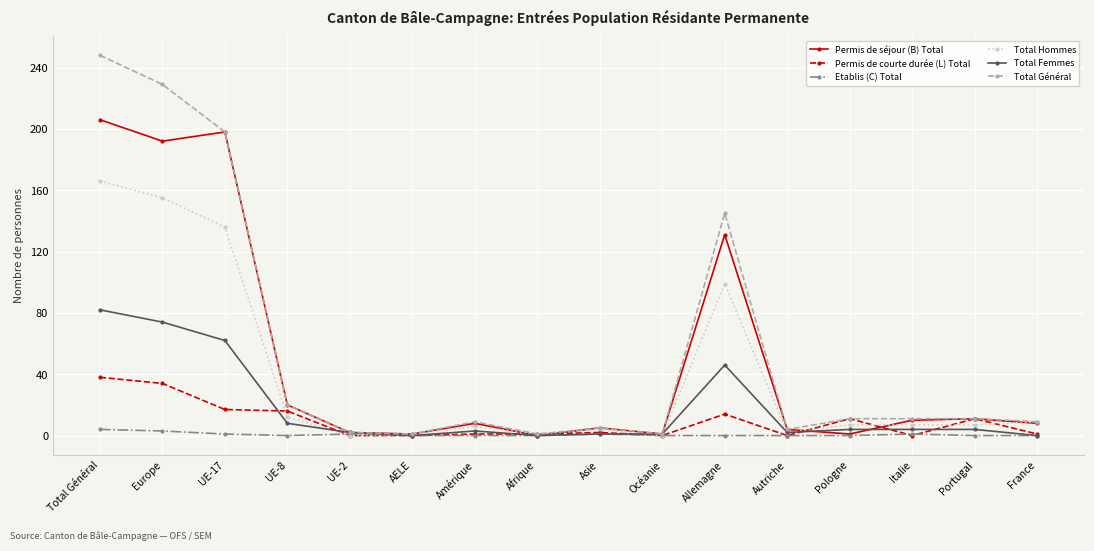

What is the total value across all series at France?

27